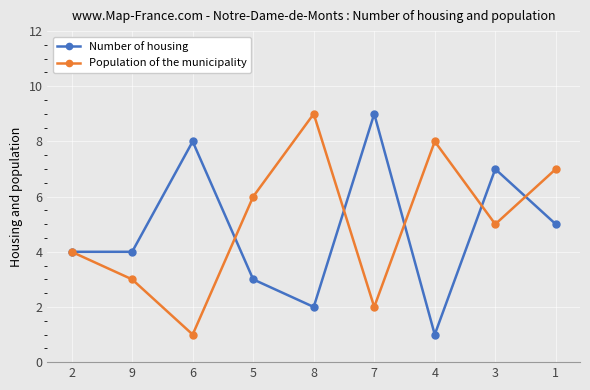

What is the maximum value shown in the chart?

9